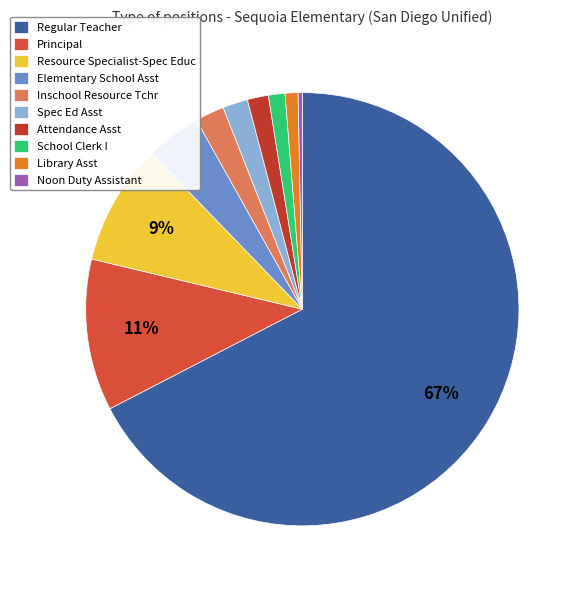

Count the number of slices in the pie.

10